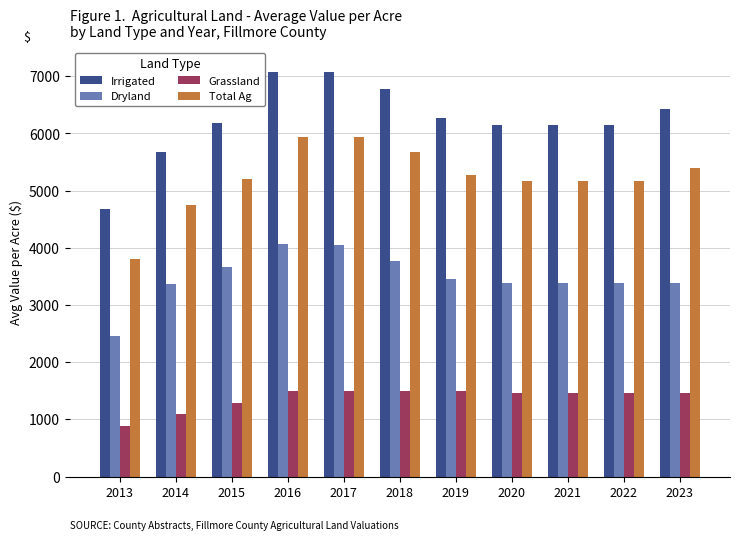

At how many categories does at least one series exceed 2912?

11